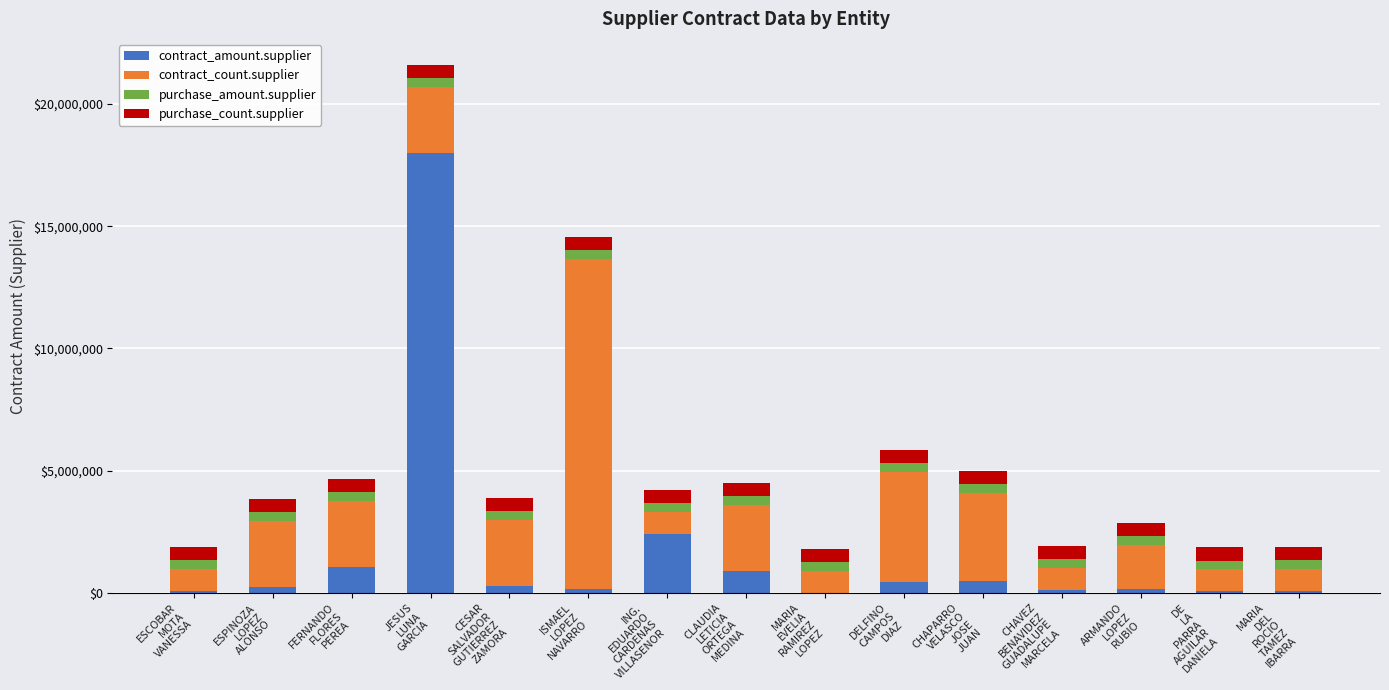

What is the highest value of the contract_amount.supplier series?

17986185.0